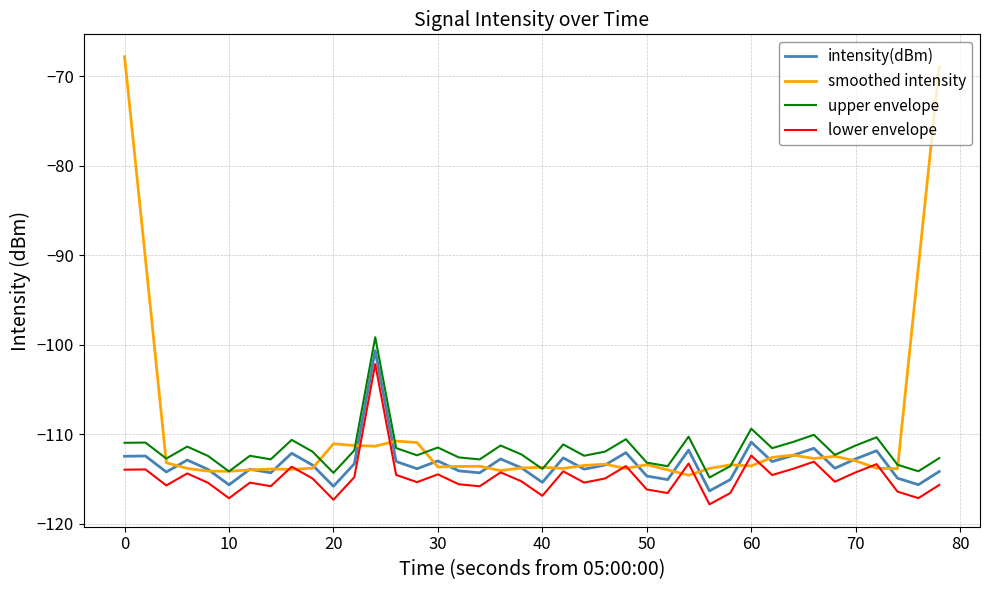

What is the smallest value displayed?

-117.8